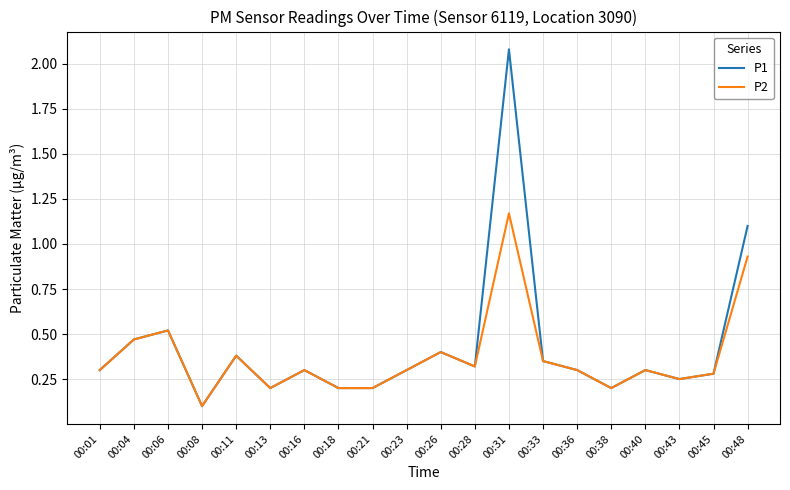

At which category is the sum across all series the highest?

00:31